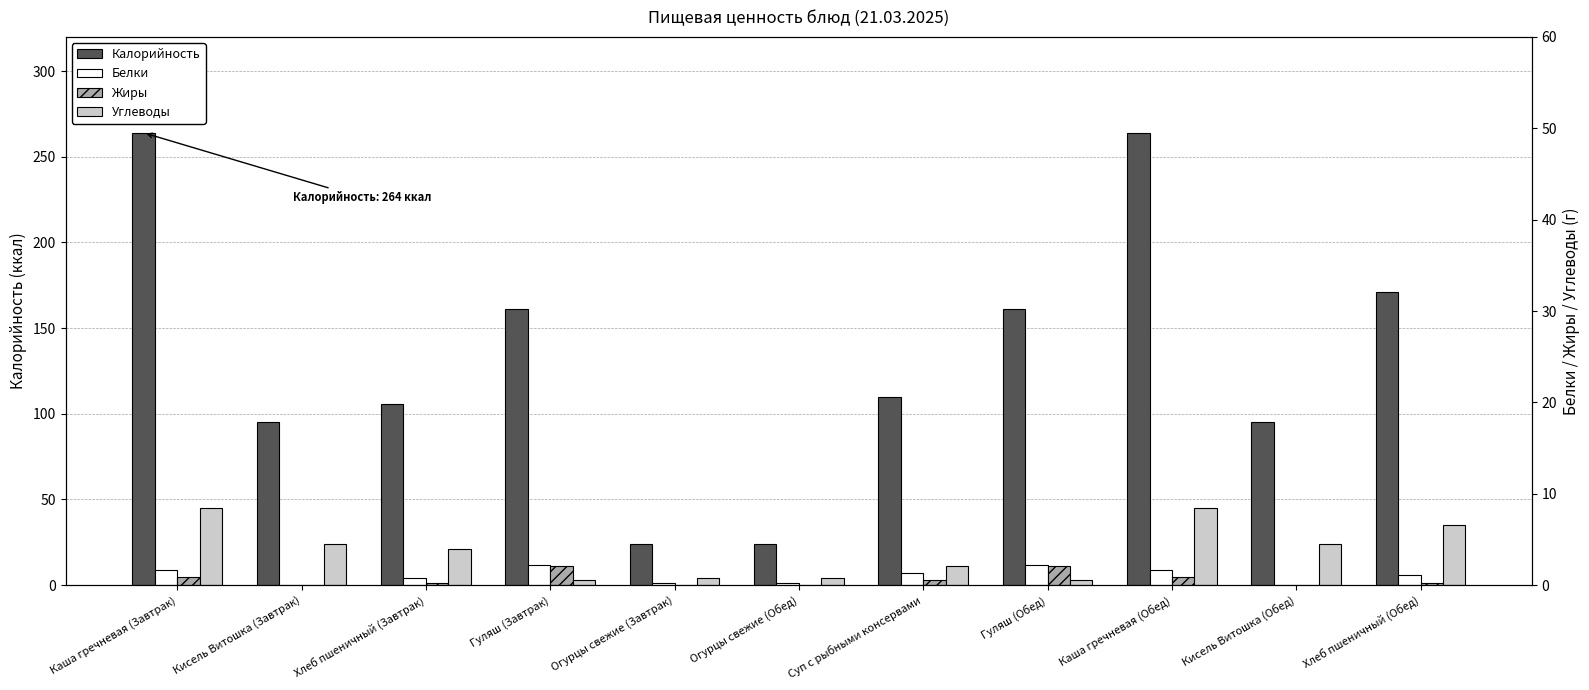

What is the difference between the Углеводы values at Кисель Витошка (Завтрак) and Гуляш (Обед)?

21